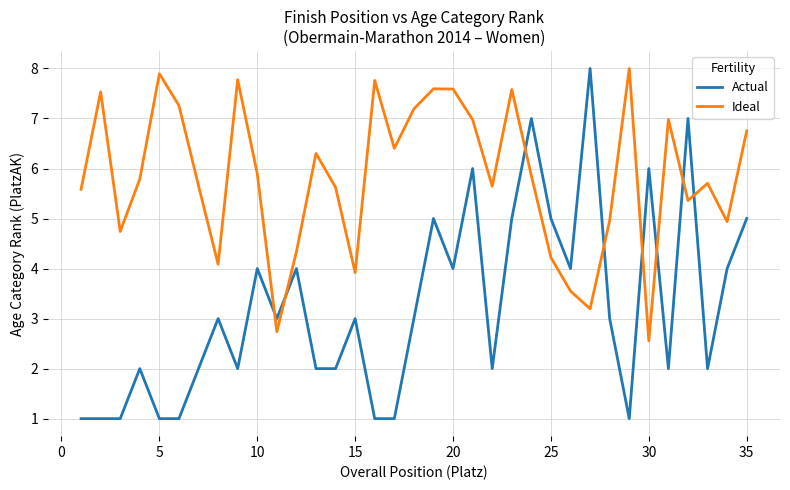

Which series has the widest spread of values?

Actual